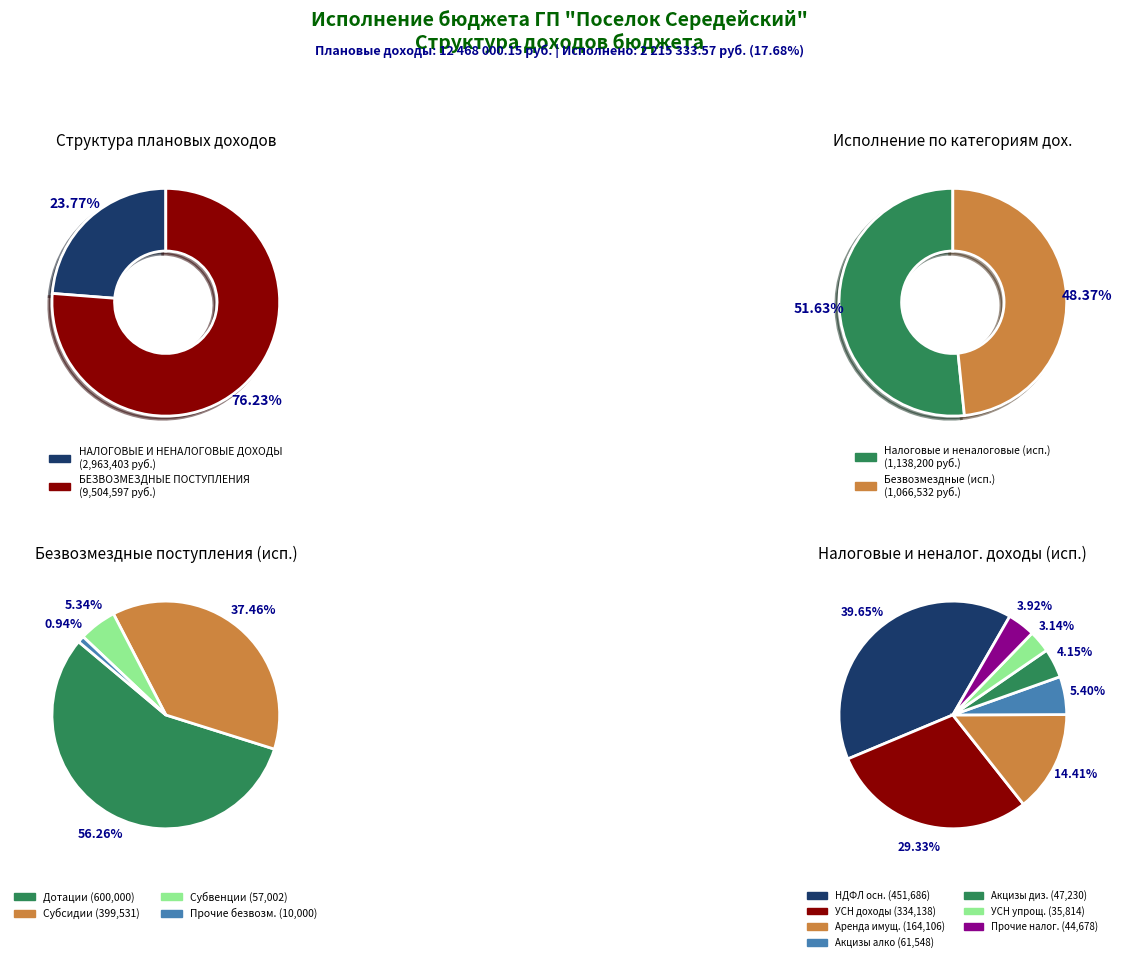

Which category accounts for the majority?

БЕЗВОЗМЕЗДНЫЕ ПОСТУПЛЕНИЯ